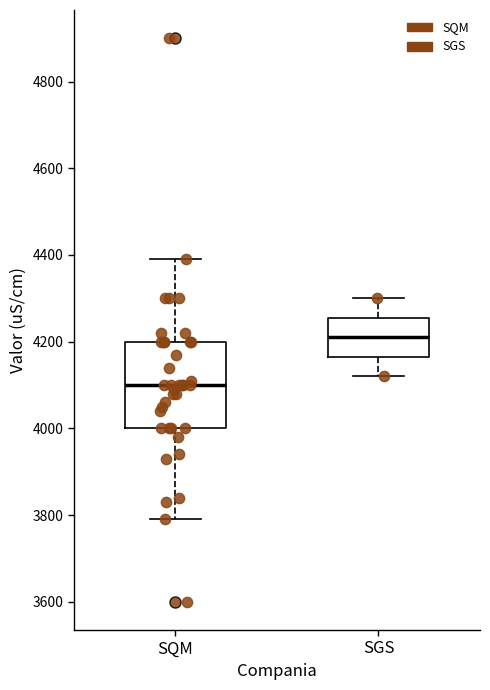

Reading left to right, read every box against the y-axis: the position of its median line, the range the box covers, and the ends of its whiskers. The values are not printed on the chart, so give them approximately, as read against the axis.

SQM: median 4100, box 4000 to 4200, whiskers 3800 to 4400
SGS: median 4220, box 4160 to 4260, whiskers 4120 to 4300